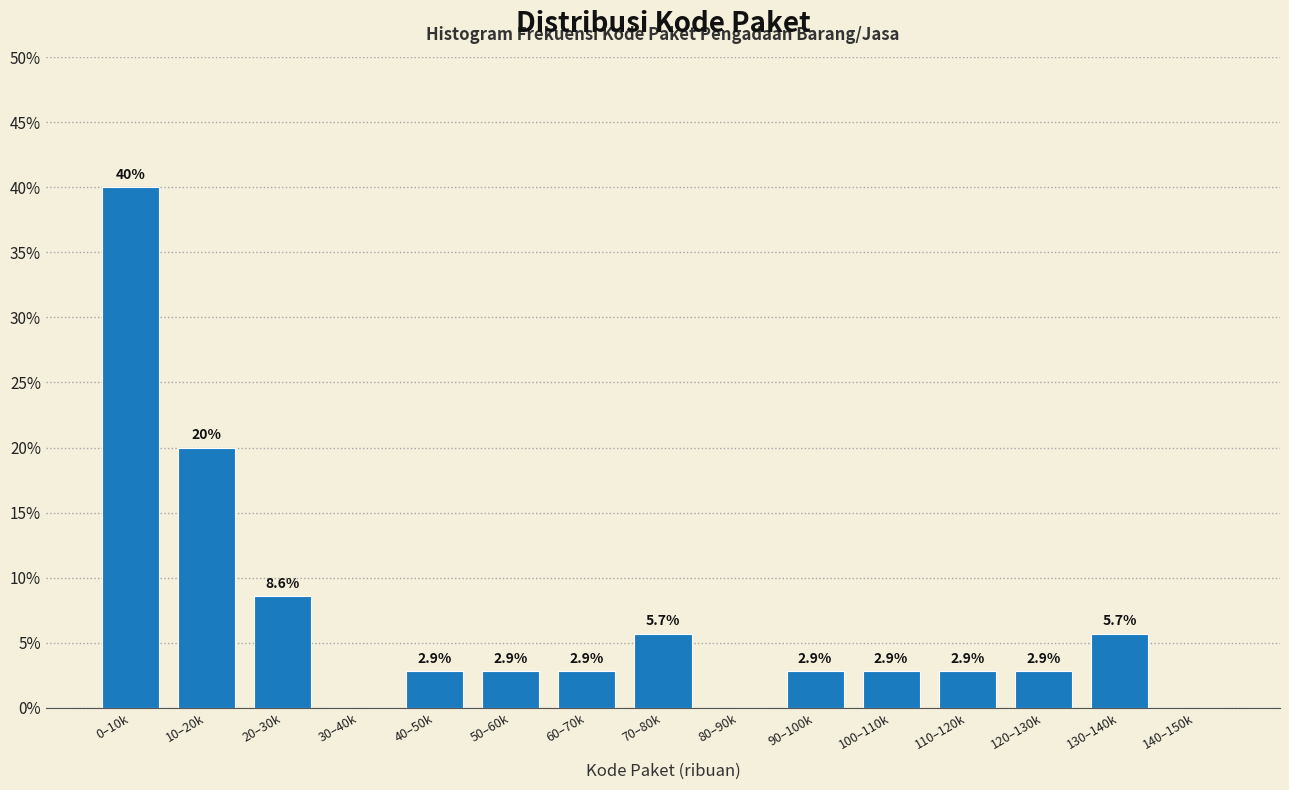

Reading left to right, transcribe all the data shown in this chart.

0–10k=40.0	10–20k=20.0	20–30k=8.6	30–40k=0.0	40–50k=2.9	50–60k=2.9	60–70k=2.9	70–80k=5.7	80–90k=0.0	90–100k=2.9	100–110k=2.9	110–120k=2.9	120–130k=2.9	130–140k=5.7	140–150k=0.0